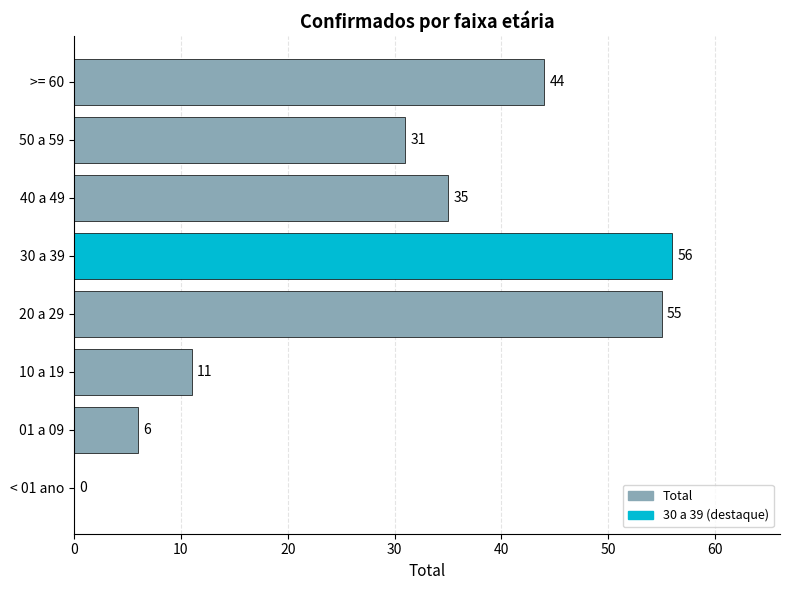

At which label is the value closest to 28?

50 a 59